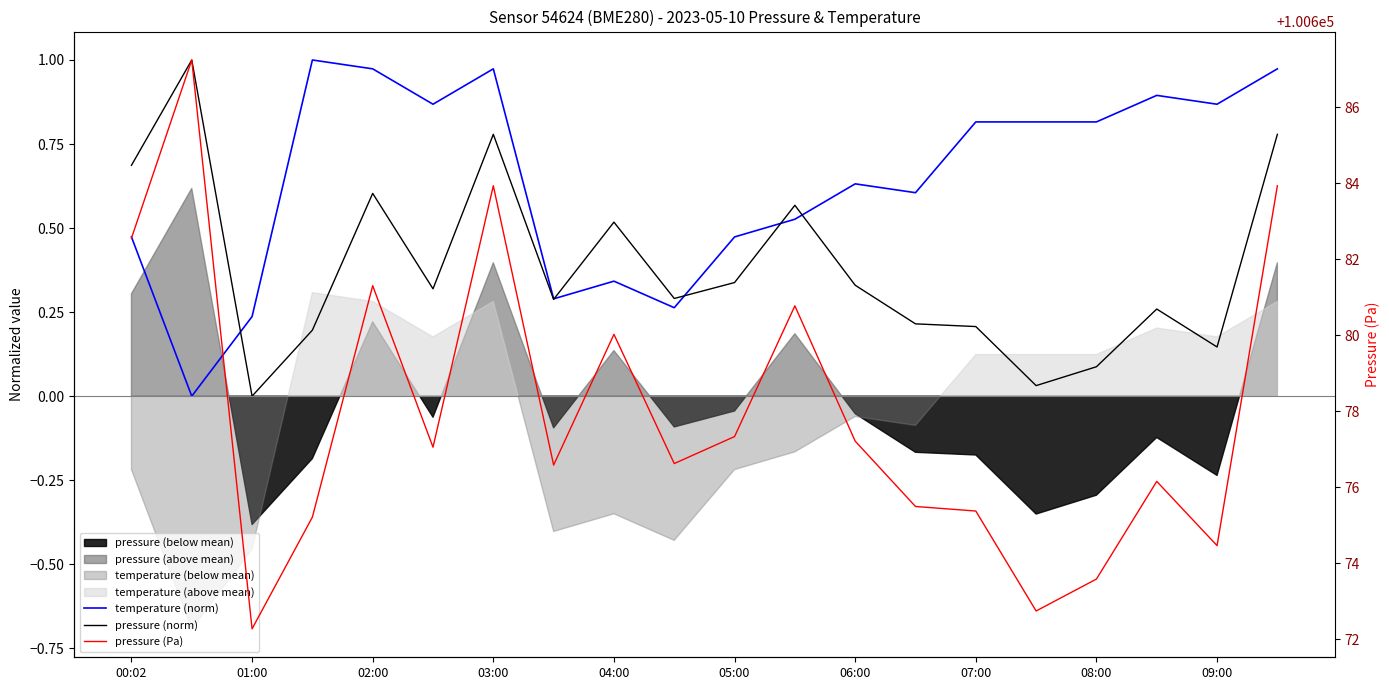

What position from the left is 09:00?

10